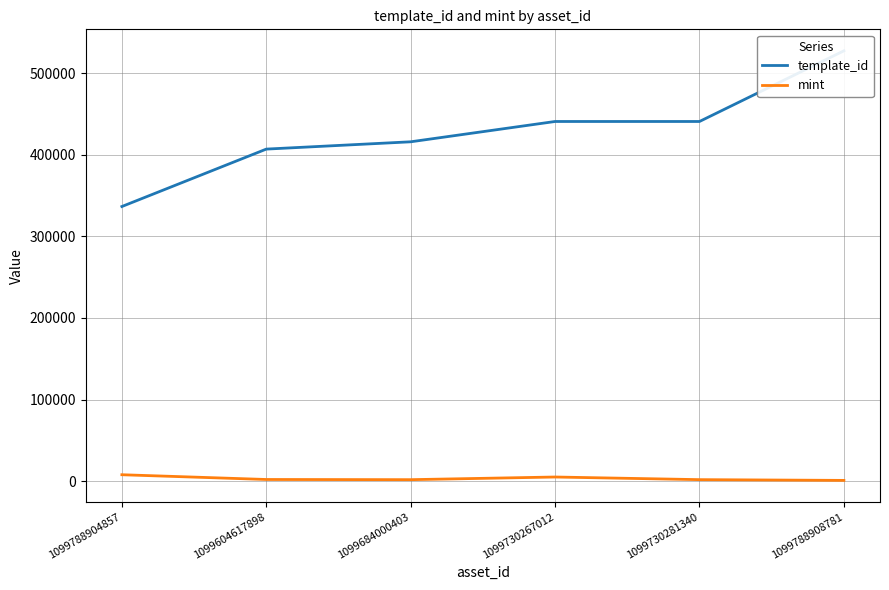

How many data points in mint are less than 1975?

3